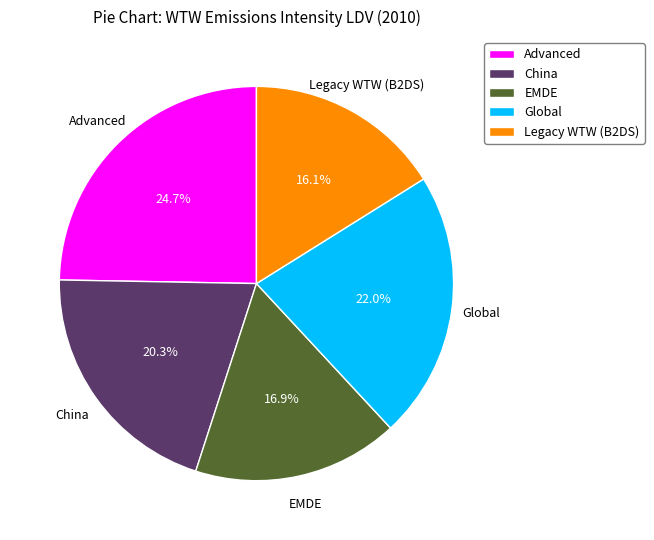

To the nearest percent, what is the average slice percentage?

20%